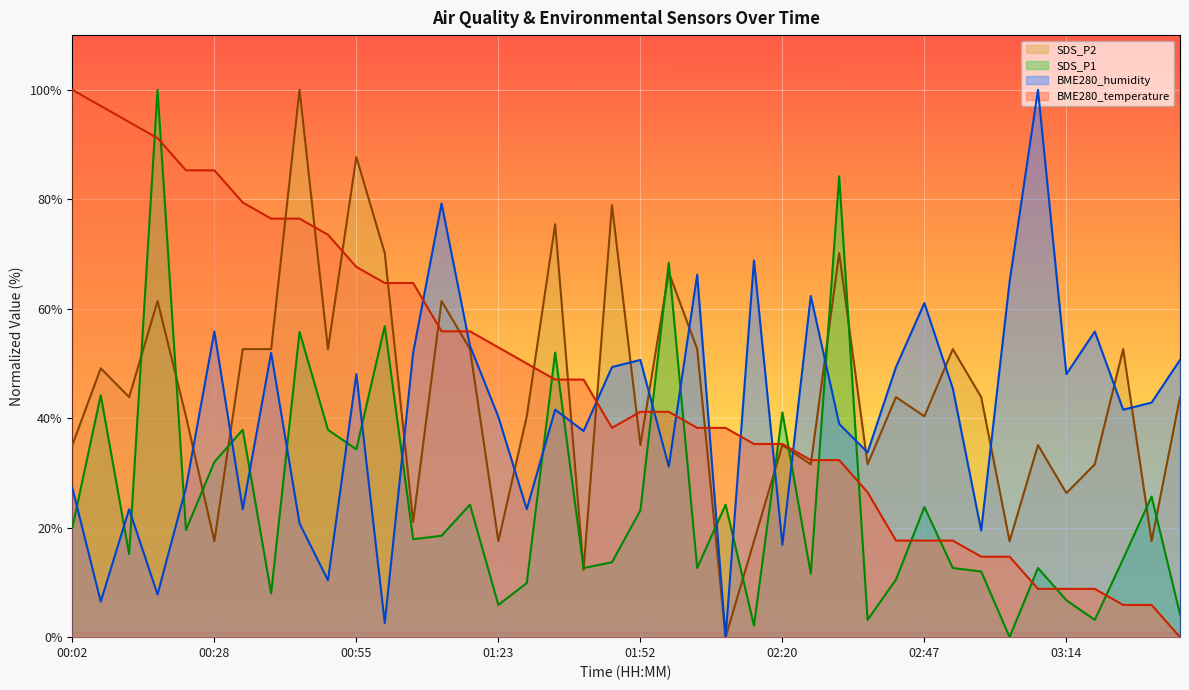

What is the value of the SDS_P1 point at the 15th from the left?

24.2